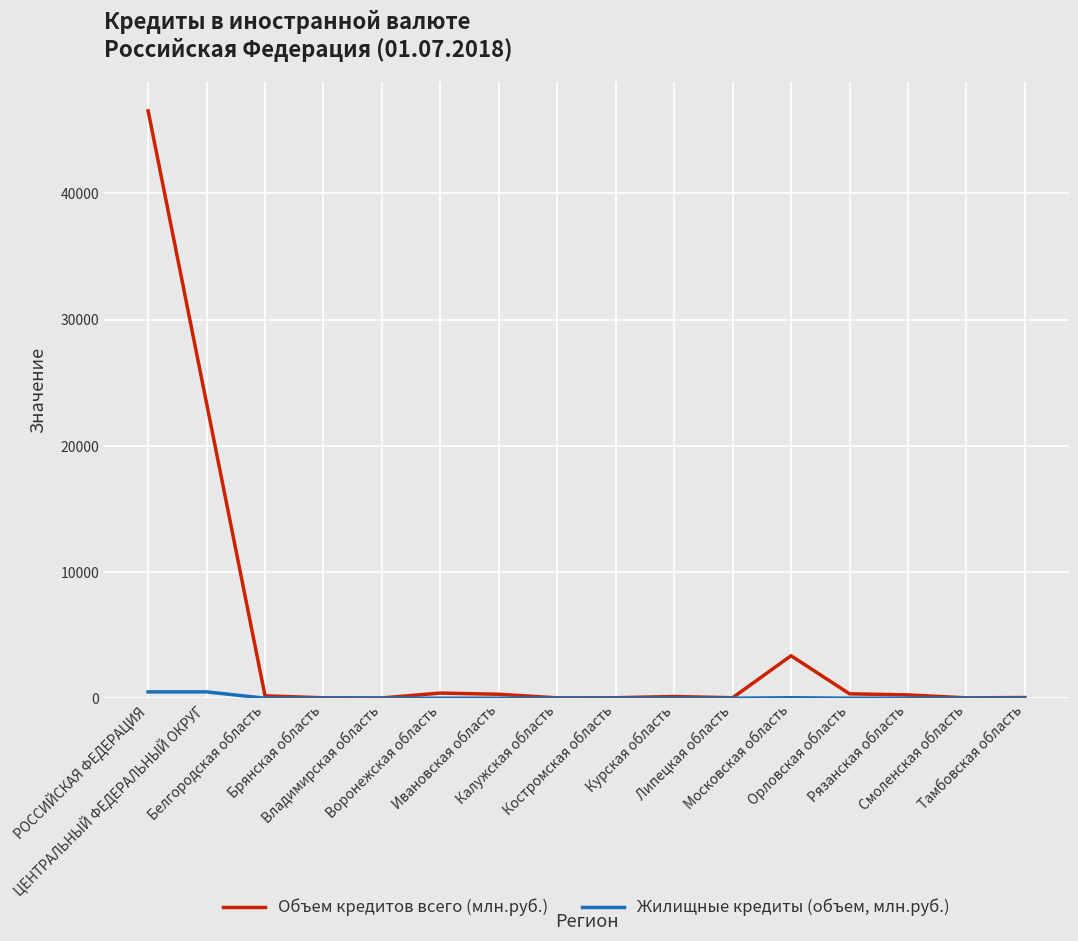

What is the difference between the maximum and minimum values in the Жилищные кредиты (объем, млн.руб.) series?

502